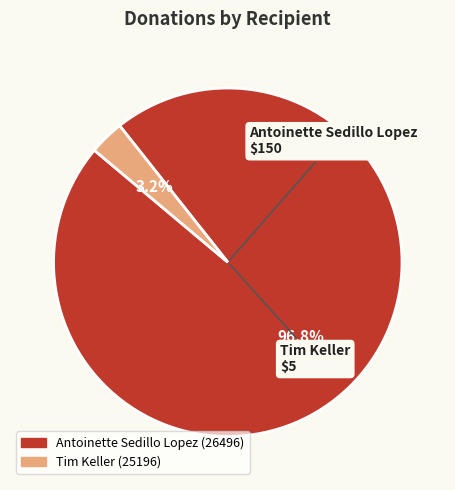

What is the largest slice in the pie chart?

Antoinette Sedillo Lopez (26496)